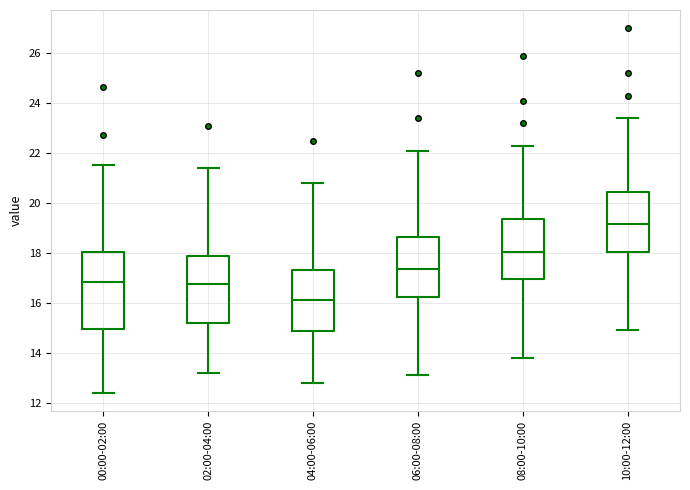

Reading left to right, transcribe this box plot: for each box, give where its median line is, the range the box spans, and where its two whiskers end, as read against the y-axis. The values are not printed on the chart, so give them approximately, as read against the axis.

00:00-02:00: median 16.8, box 15.0 to 18.0, whiskers 12.4 to 21.6
02:00-04:00: median 16.8, box 15.2 to 17.8, whiskers 13.2 to 21.4
04:00-06:00: median 16.2, box 14.8 to 17.4, whiskers 12.8 to 20.8
06:00-08:00: median 17.4, box 16.2 to 18.6, whiskers 13.2 to 22.2
08:00-10:00: median 18.0, box 17.0 to 19.4, whiskers 13.8 to 22.4
10:00-12:00: median 19.2, box 18.0 to 20.4, whiskers 15.0 to 23.4